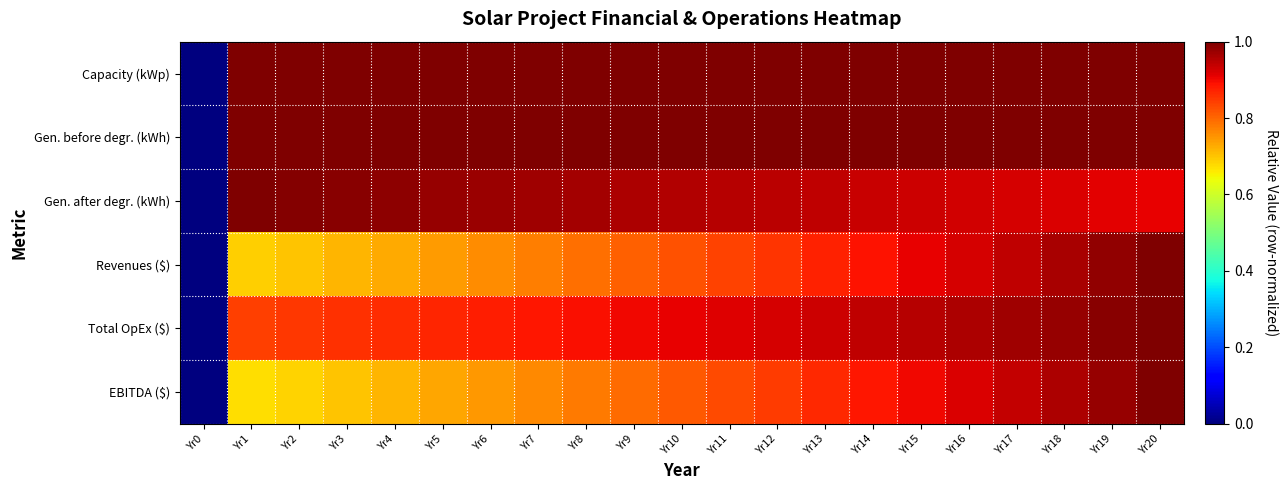

Which series has the largest total across all categories?

Capacity (kWp)